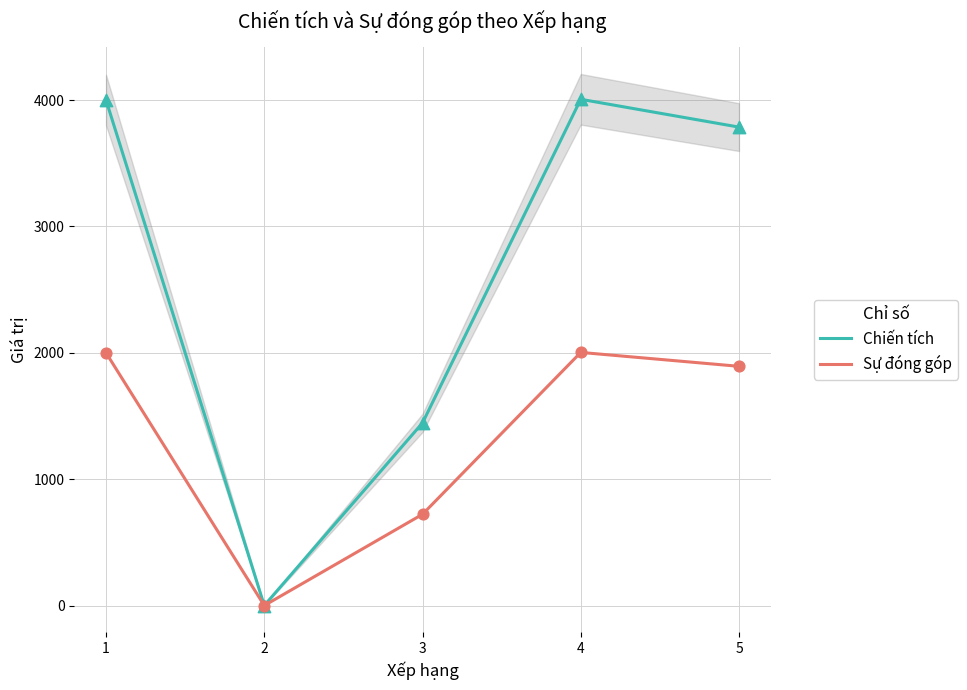

Is the value of Sự đóng góp at 1 greater than the value of Chiến tích at 5?

No